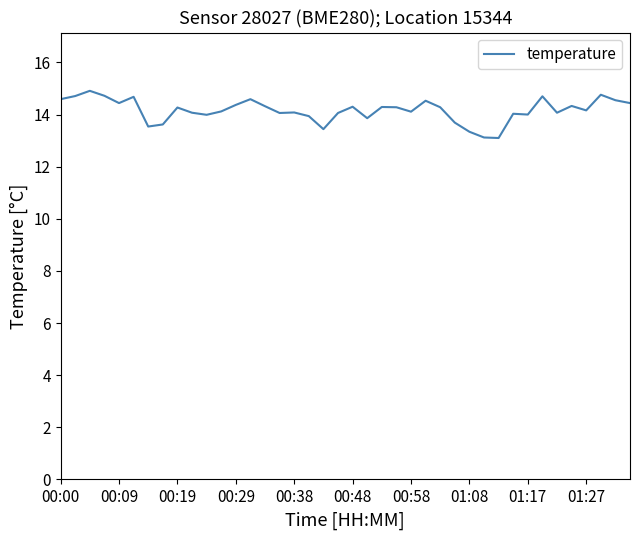

What is the smallest value displayed?

13.1